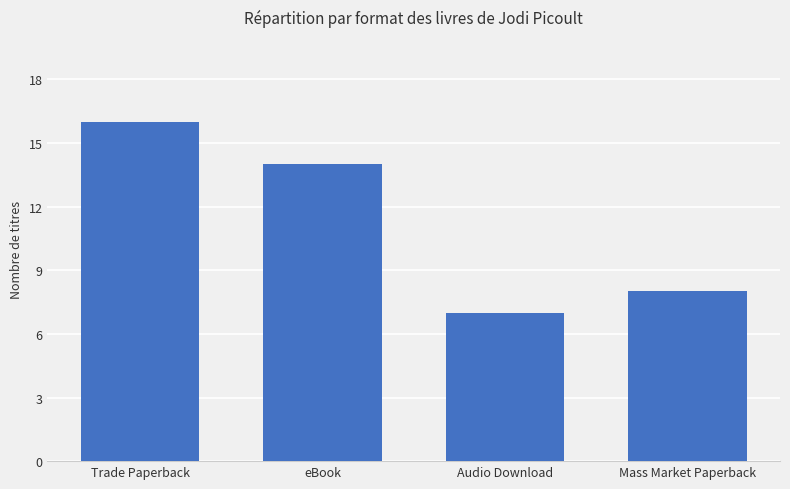

What is the value of the 2nd bar from the left?

14